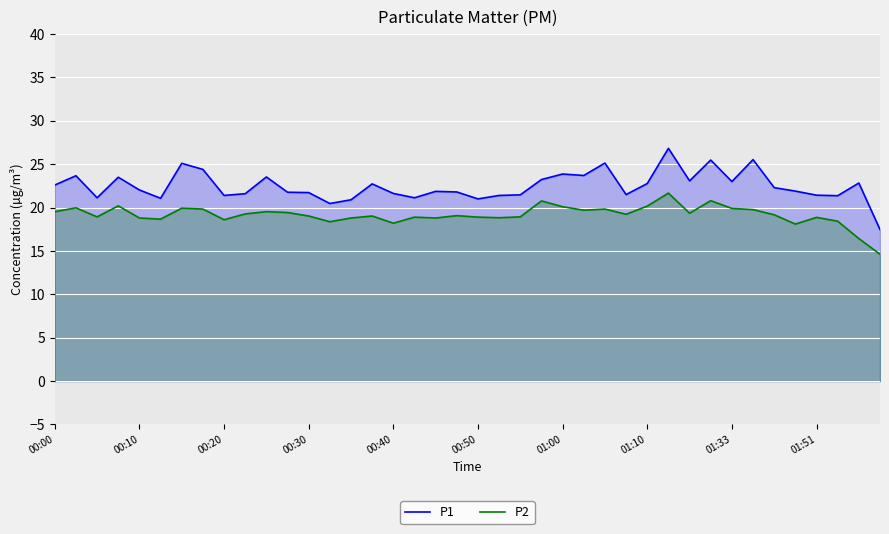

How many lines are shown in the chart?

2